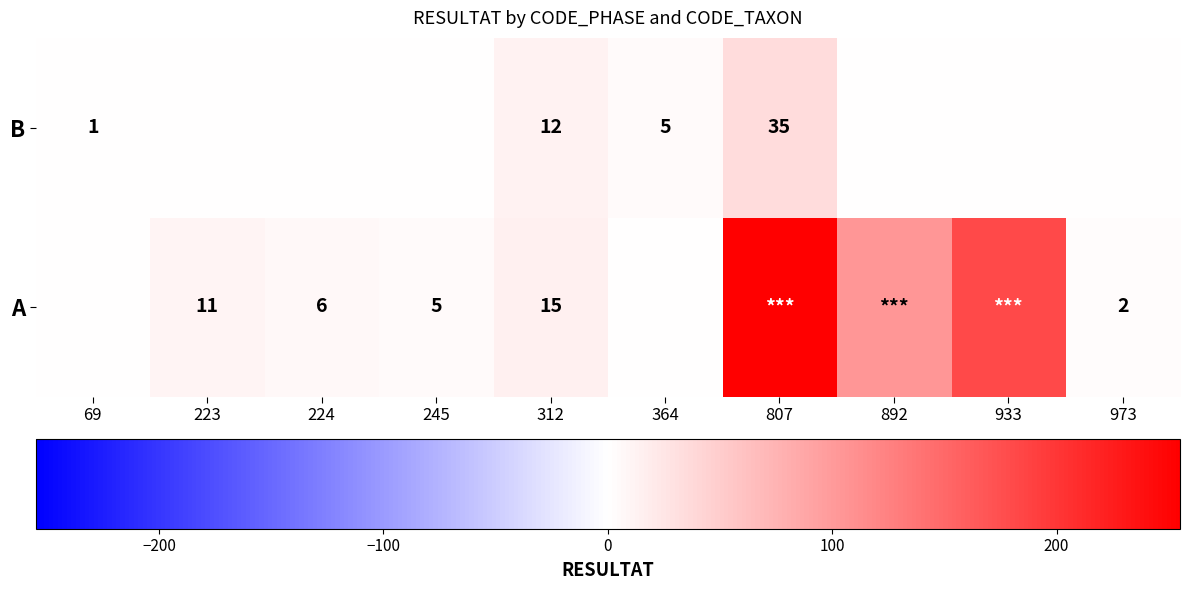

The value of A at 223 is 11. True or false?

True